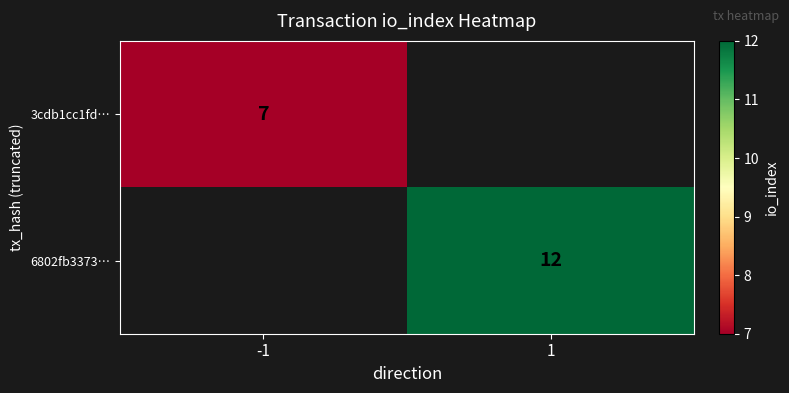

Is the value of 6802fb3373… at 1 greater than the value of 3cdb1cc1fd… at -1?

Yes